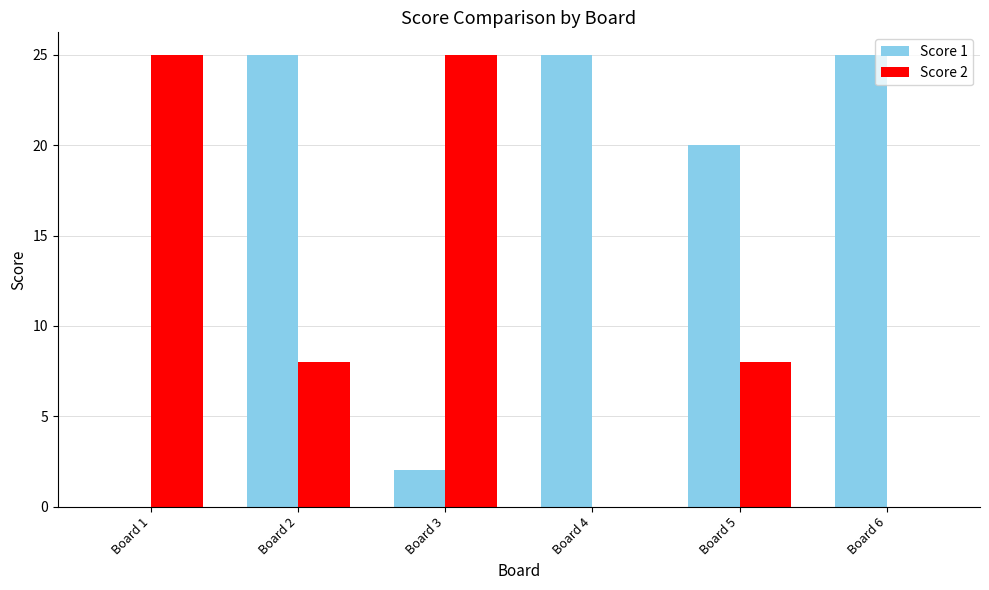

What is the total value across all series at Board 4?

25